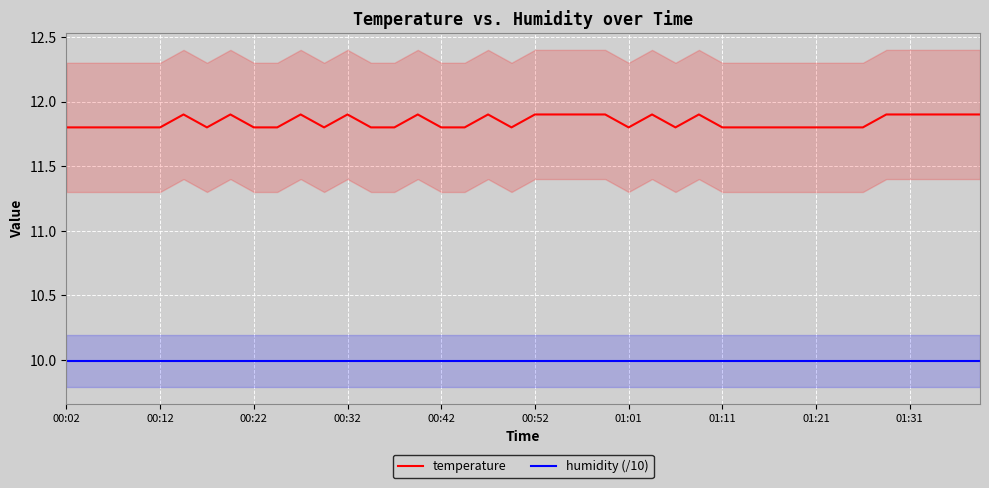

List the series in order of their peak value, lowest first.

humidity (/10), temperature